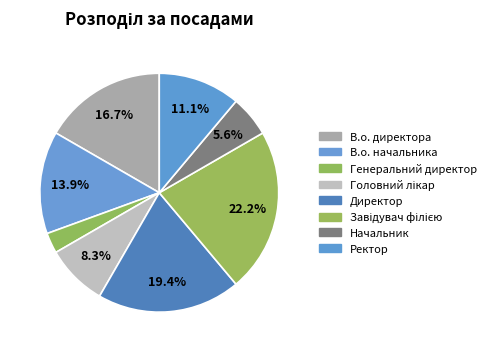

How many segments does this pie chart have?

8